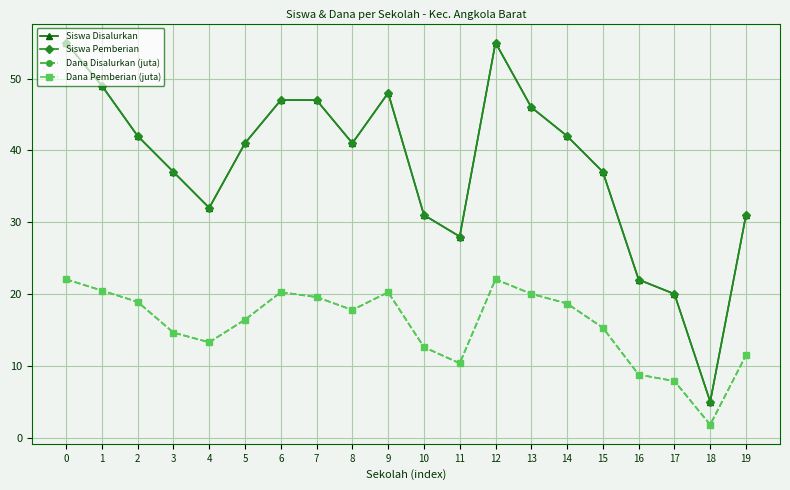

Is this an area chart (filled region under the line)?

No